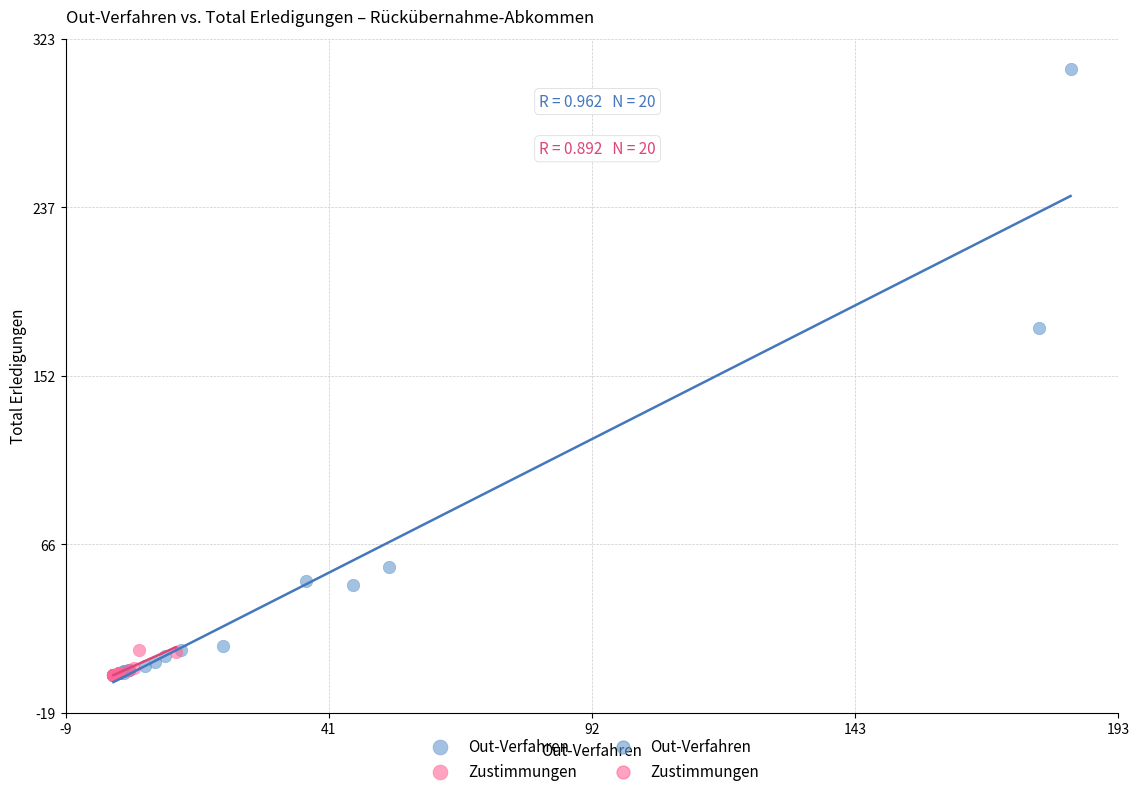

Which series reaches the maximum Y coordinate?

Out-Verfahren